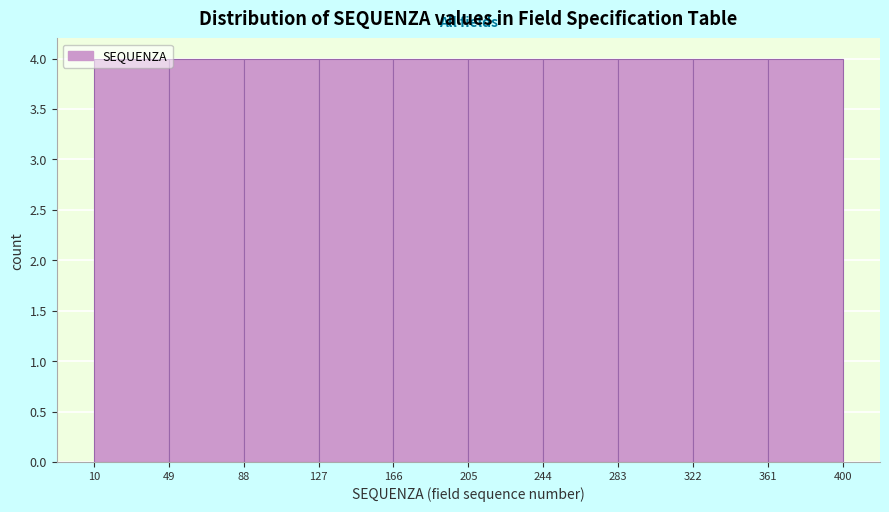

How tall is the bar that spans 10 to 49 on the x-axis? The values are not printed on the chart, so give them approximately, as read against the axis.

4